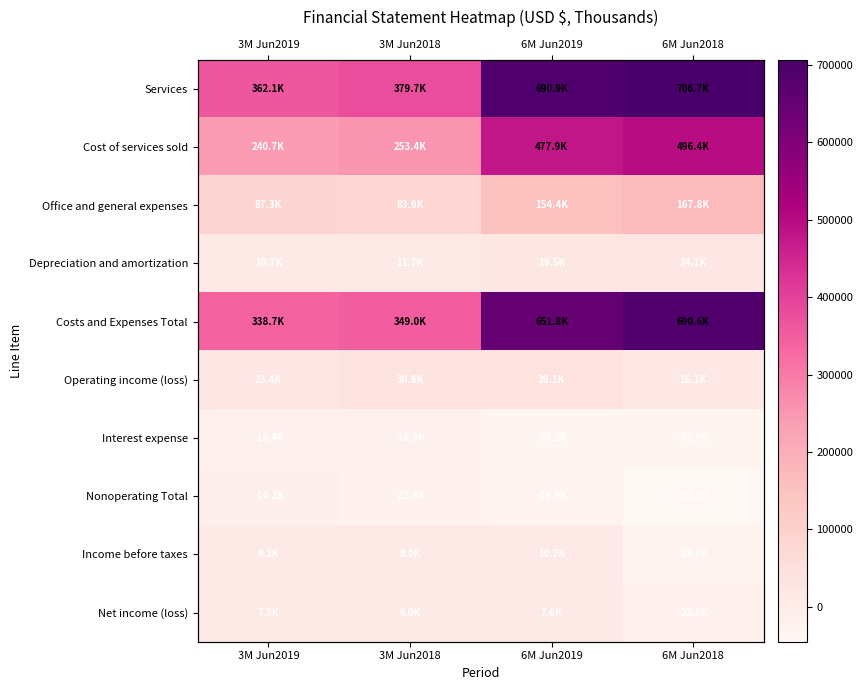

Which series has the widest spread of values?

Costs and Expenses Total